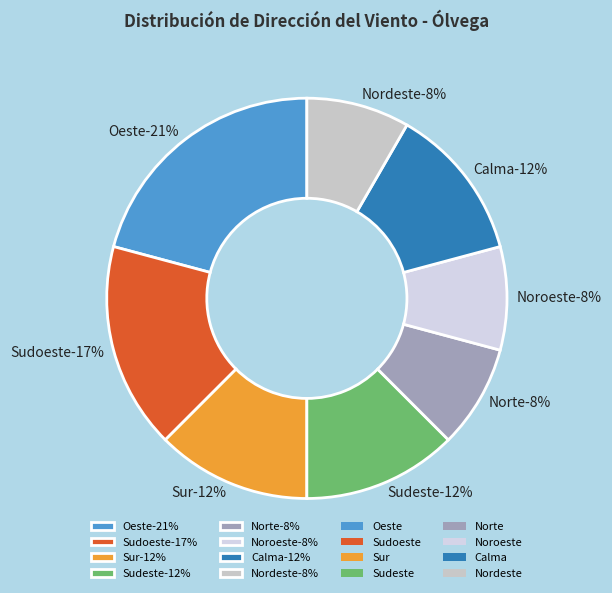

True or false: Sudeste accounts for 12% of the total.

True